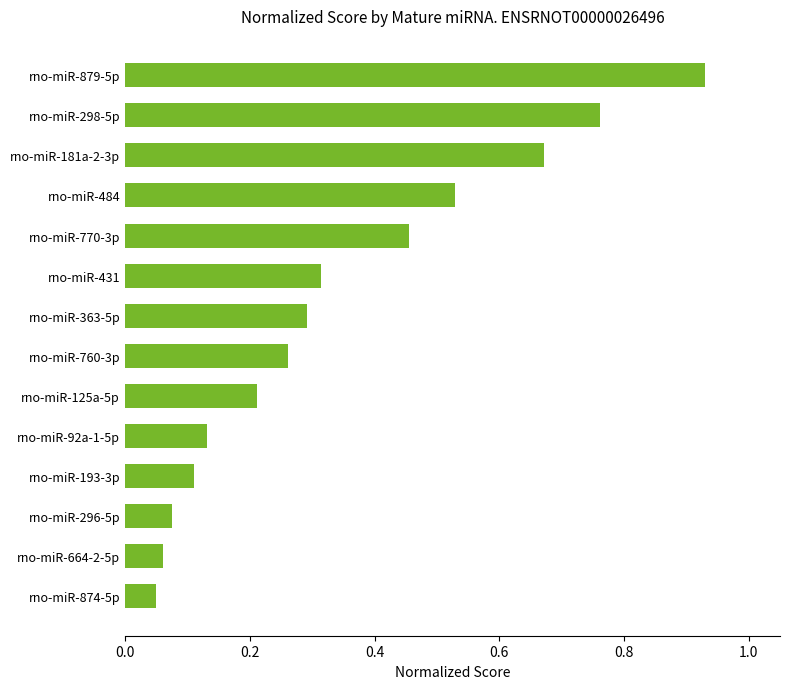

What is the sum of all values?

4.9